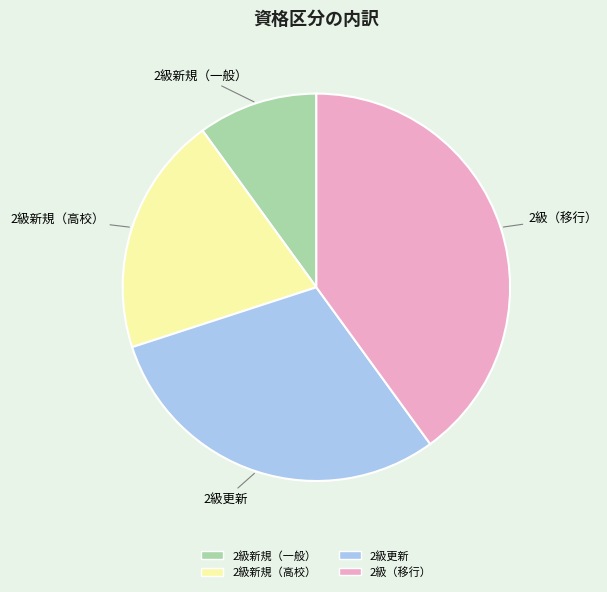

Which has a higher value, 2級新規（一般） or 2級更新?

2級更新